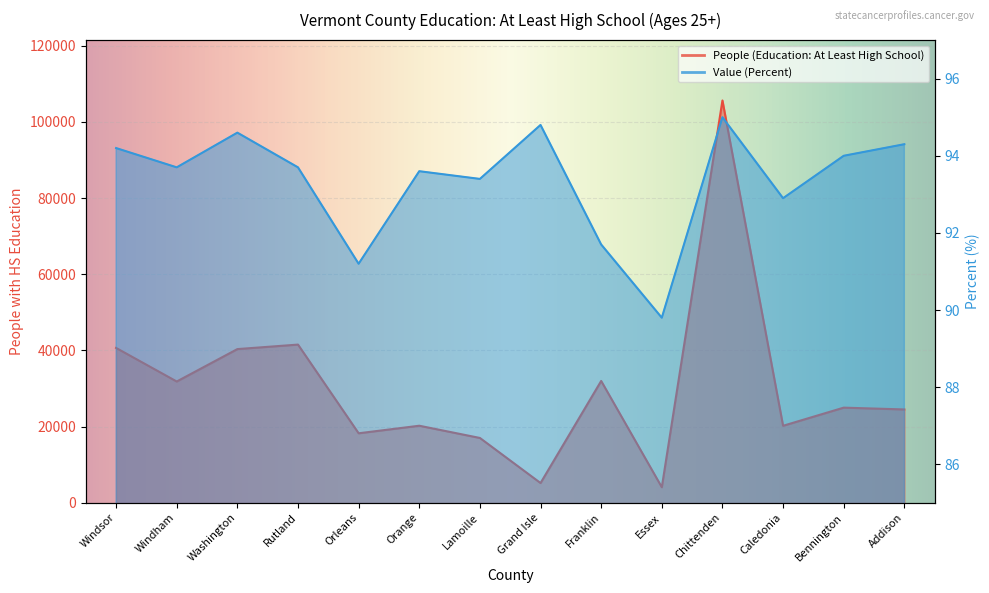

True or false: People (Education: At Least High School) and Value (Percent) cross at least once.

False